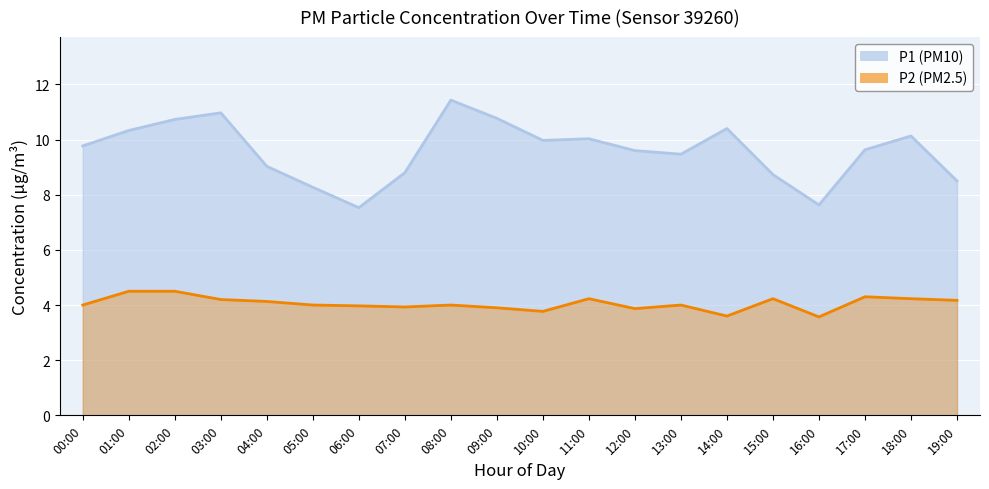

True or false: P1 has more than 0 points higher than both neighbors.

True